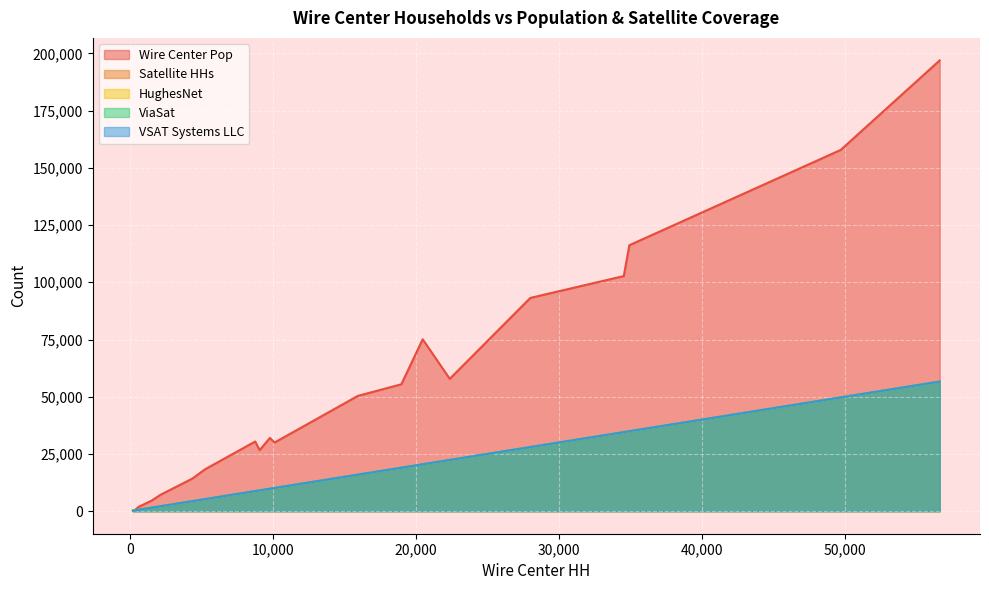

In VSAT Systems LLC, how many points are higher than both neighbors (excluding endpoints)?

8